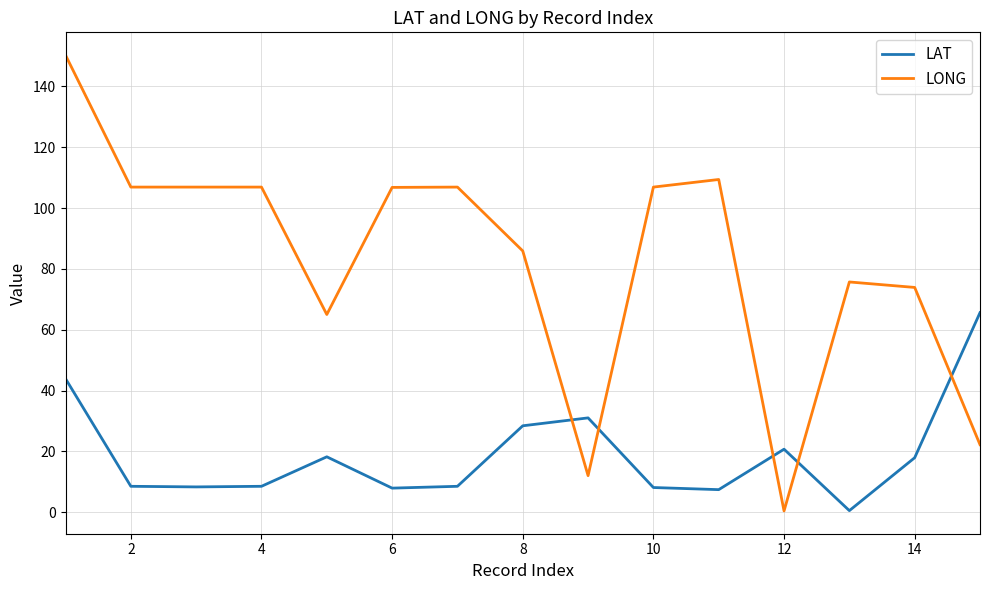

Which series has the largest range (max minus min)?

LONG